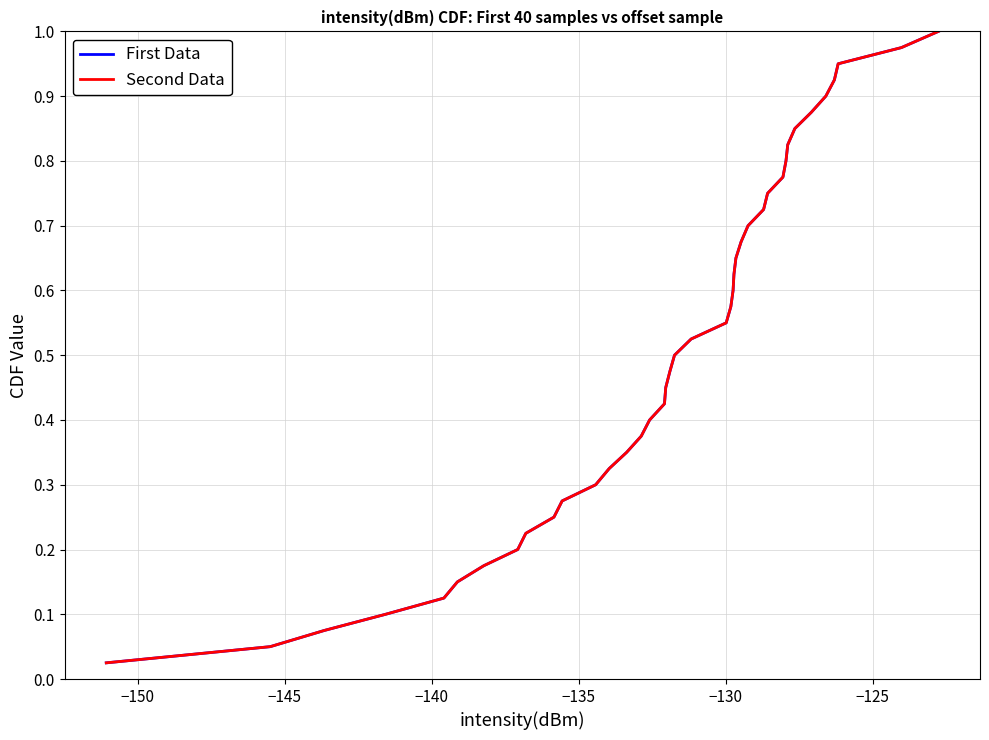

Does the chart have visible grid lines?

Yes